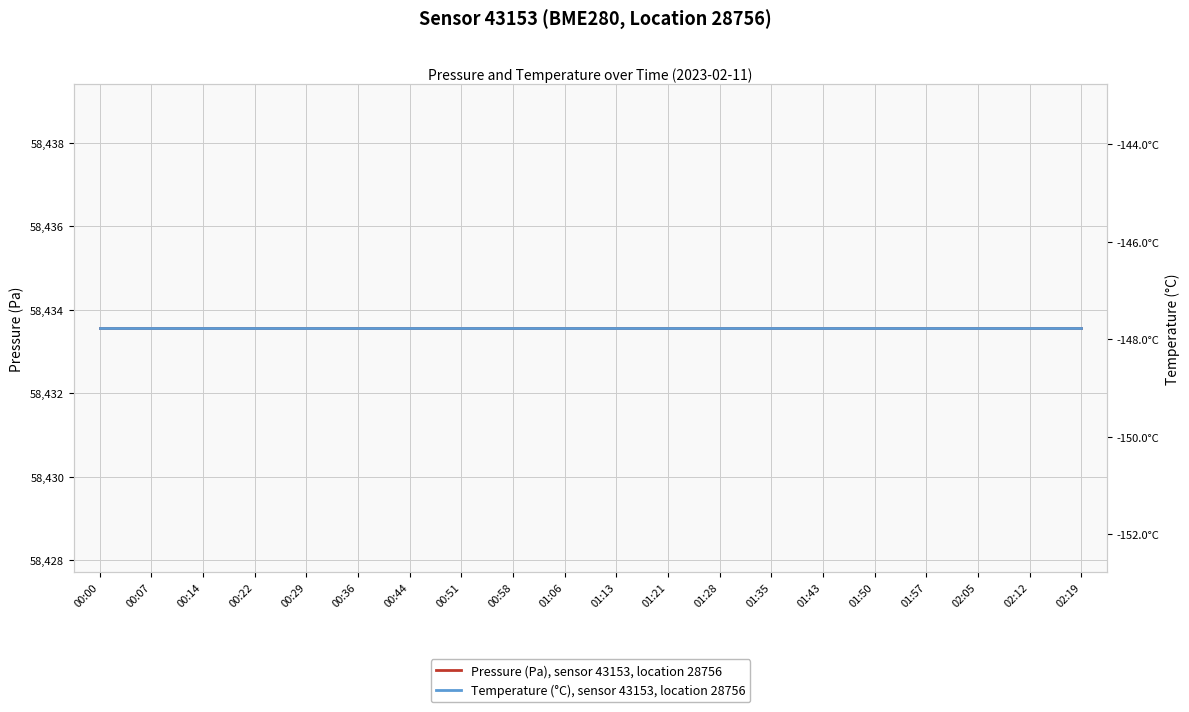

Reading left to right, extract all data points from this chart.

pressure: 00:00=58433.6	00:07=58433.6	00:14=58433.6	00:22=58433.6	00:29=58433.6	00:36=58433.6	00:44=58433.6	00:51=58433.6	00:58=58433.6	01:06=58433.6	01:13=58433.6	01:21=58433.6	01:28=58433.6	01:35=58433.6	01:43=58433.6	01:50=58433.6	01:57=58433.6	02:05=58433.6	02:12=58433.6	02:19=58433.6
temperature: 00:00=-147.8	00:07=-147.8	00:14=-147.8	00:22=-147.8	00:29=-147.8	00:36=-147.8	00:44=-147.8	00:51=-147.8	00:58=-147.8	01:06=-147.8	01:13=-147.8	01:21=-147.8	01:28=-147.8	01:35=-147.8	01:43=-147.8	01:50=-147.8	01:57=-147.8	02:05=-147.8	02:12=-147.8	02:19=-147.8